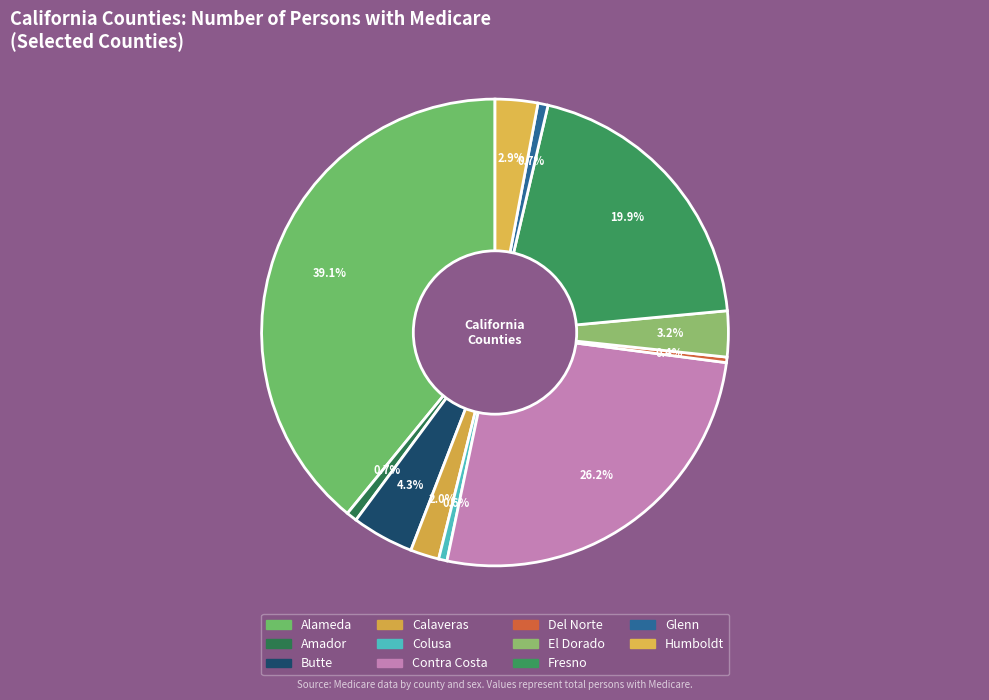

What percentage is NOT represented by Alameda?

60.9%